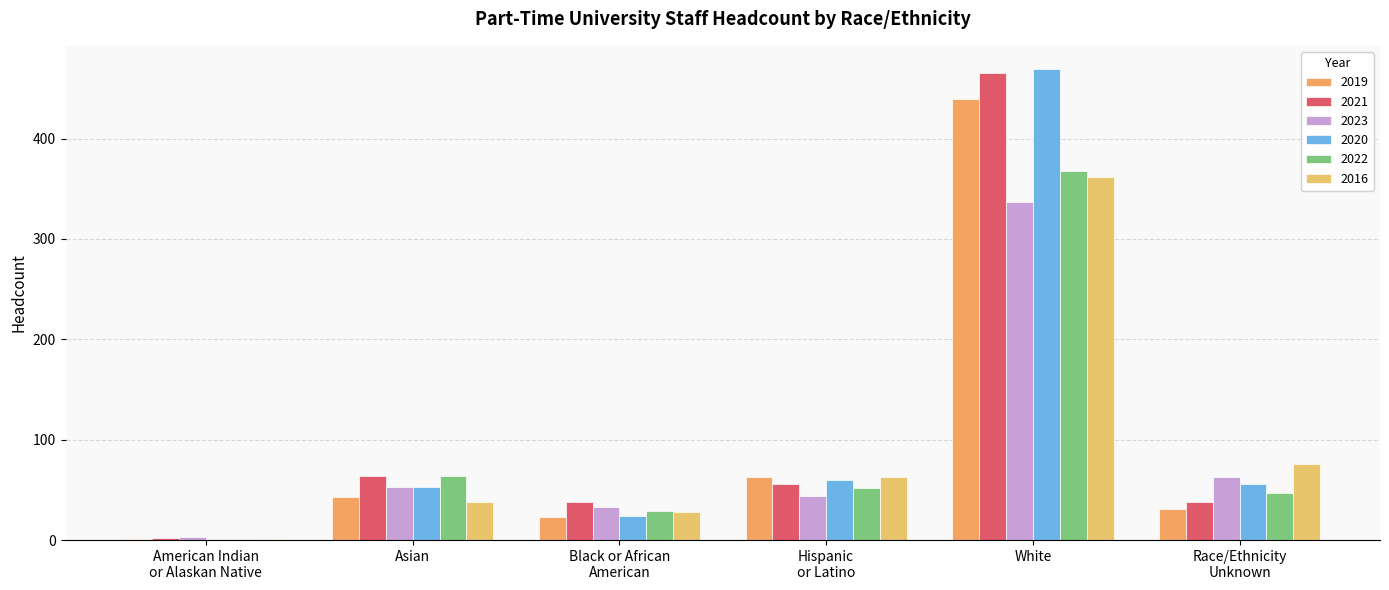

What is the average value of the 2023 series?

89